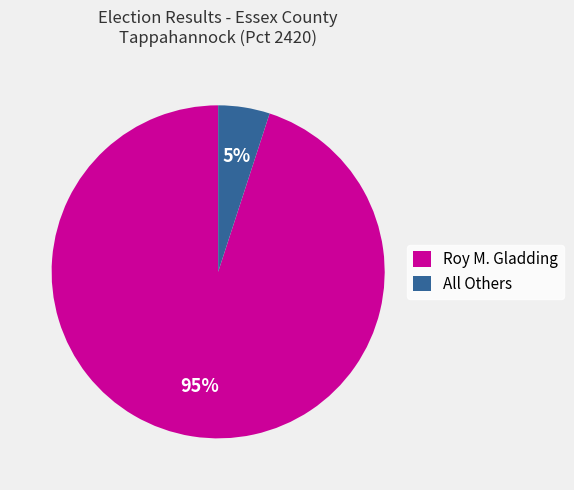

Is it true that Roy M. Gladding is 85% of the pie?

False